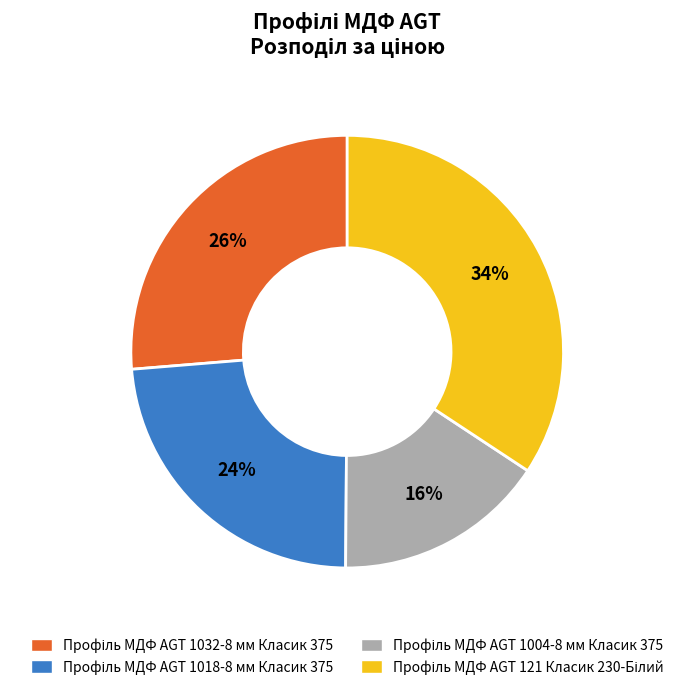

To the nearest percent, what is the difference between the largest and smallest slice percentages?

18%